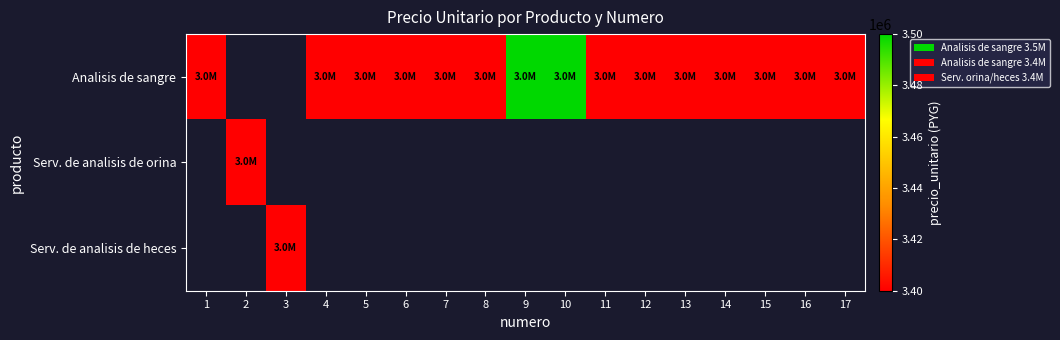

Between 12 and 16, which series saw the biggest shift?

Analisis de sangre